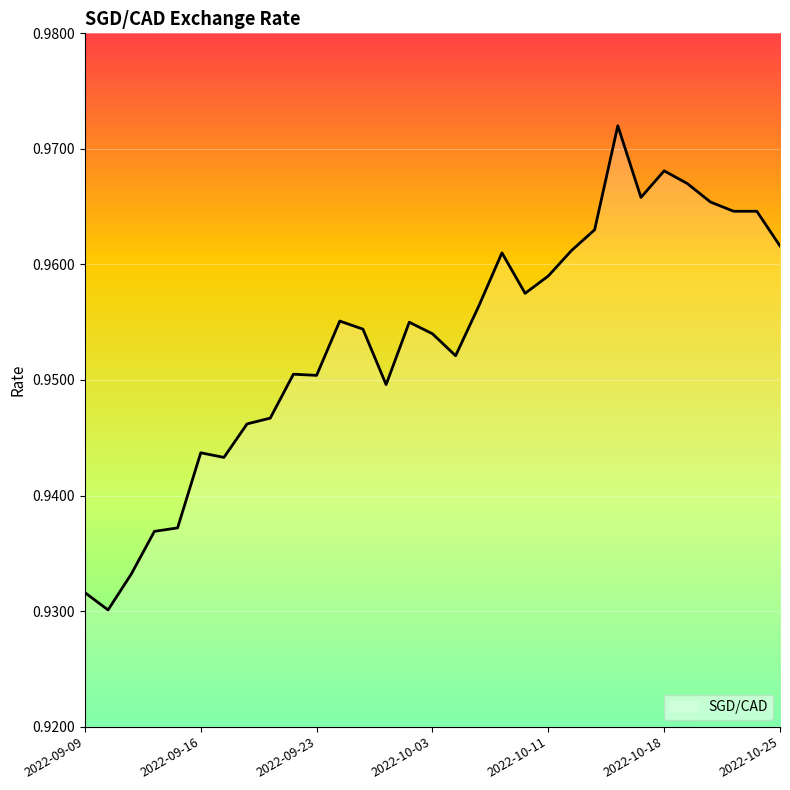

How many categories are shown in the chart?

31